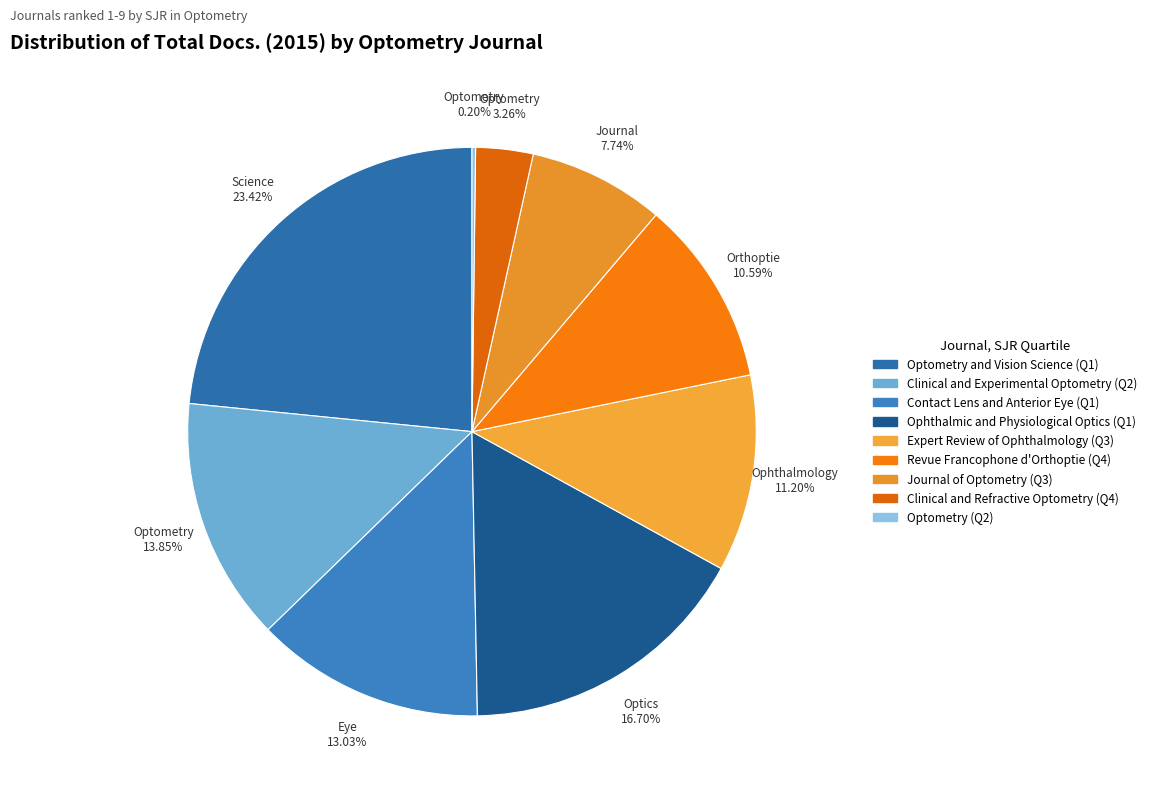

Count the number of slices in the pie.

9